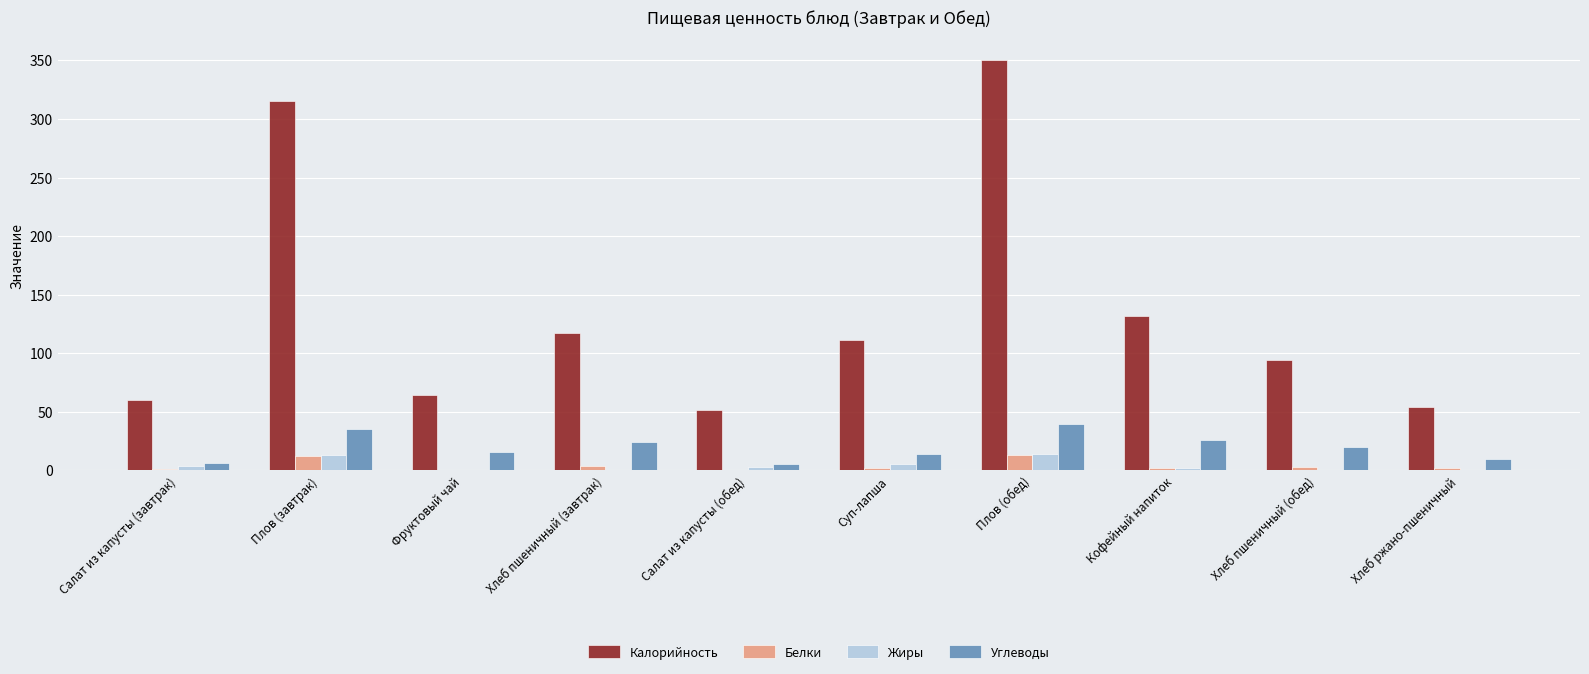

True or false: Калорийность has a value of 131.9 at Кофейный напиток.

True